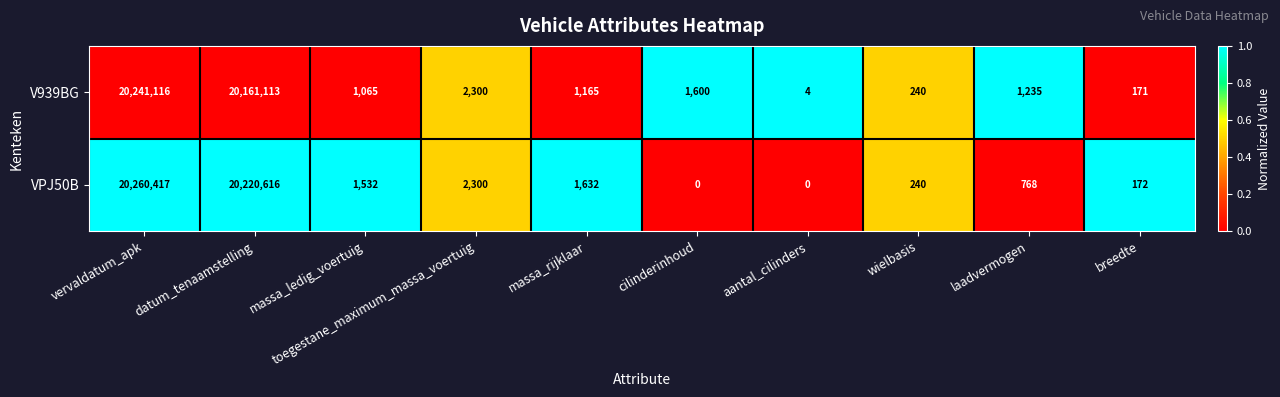

How many values in VPJ50B are above zero?

8